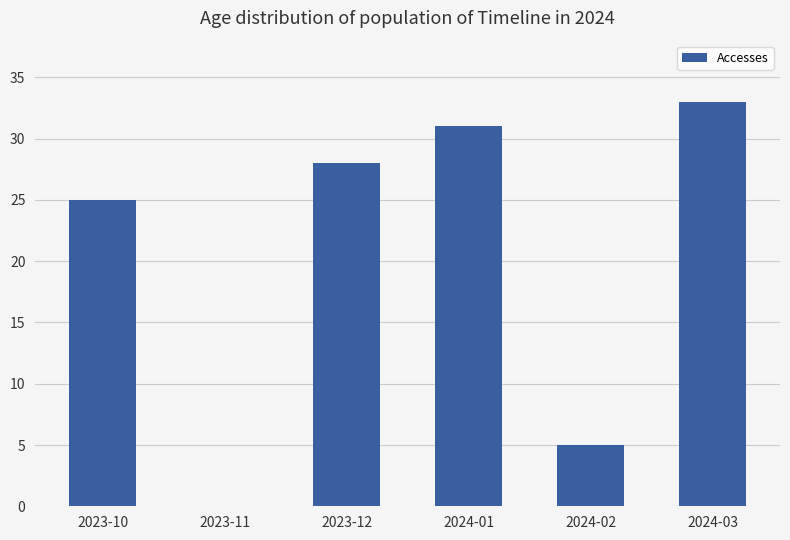

True or false: the data shows 7 at 2024-02.

False